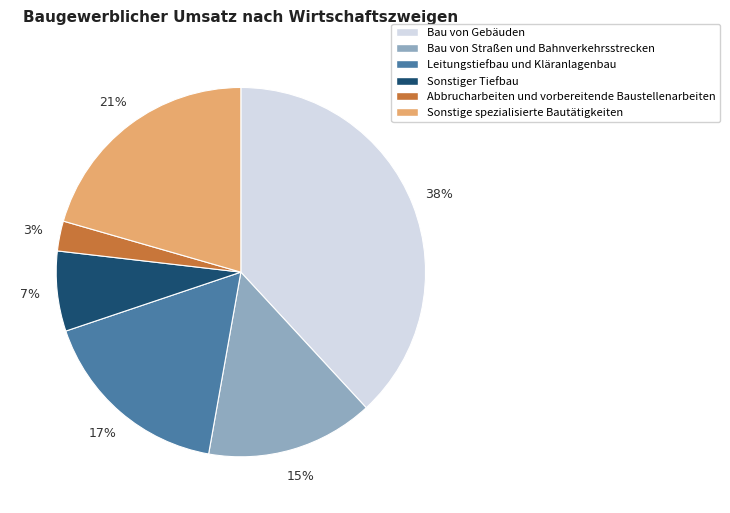

Which slice is the smallest?

Abbrucharbeiten und vorbereitende Baustellenarbeiten